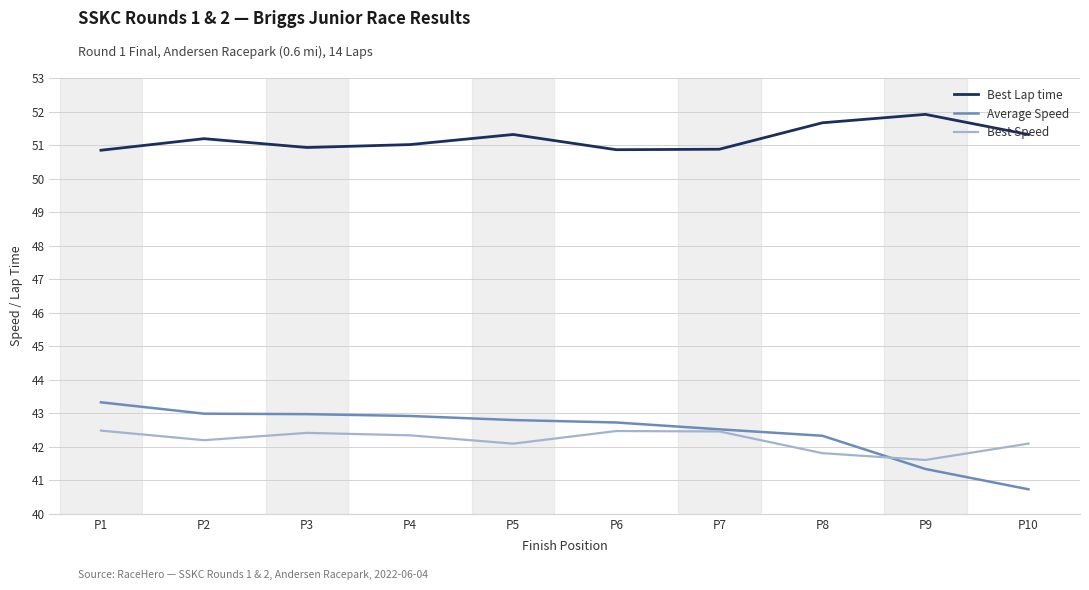

Which series has the widest spread of values?

Average Speed